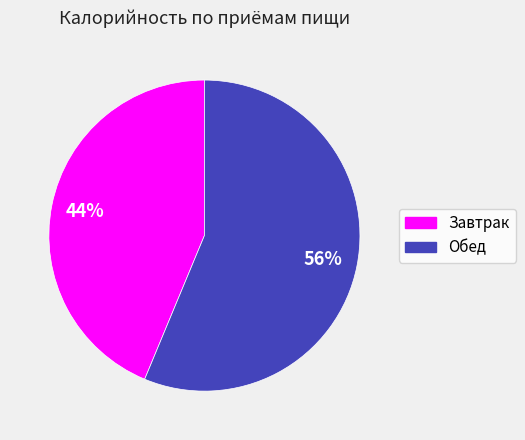

Between Завтрак and Обед, which is larger?

Обед